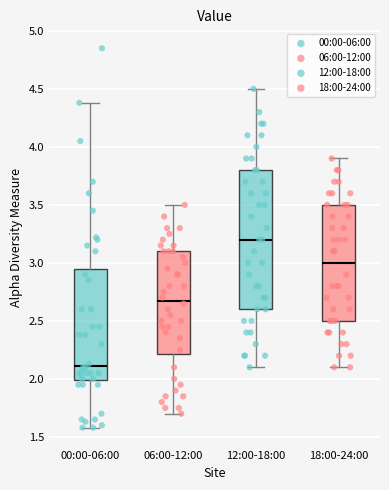

Which box's median line is the lowest?

00:00-06:00